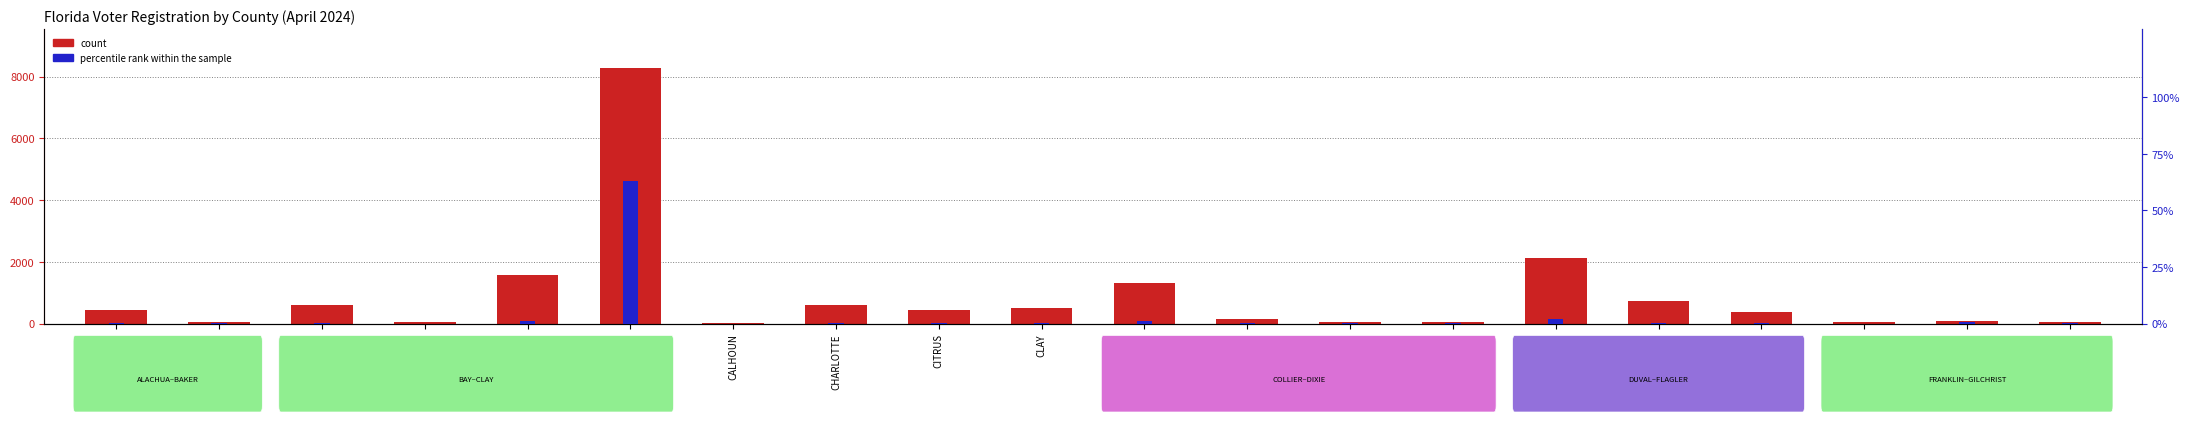

At which label is percentile rank within the sample closest to 31?

DUVAL